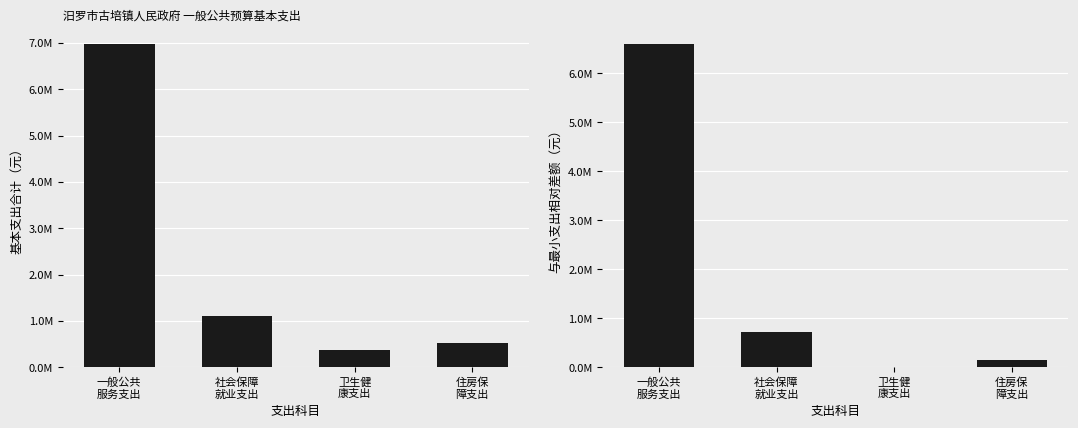

What position from the left is 社会保障
就业支出?

2